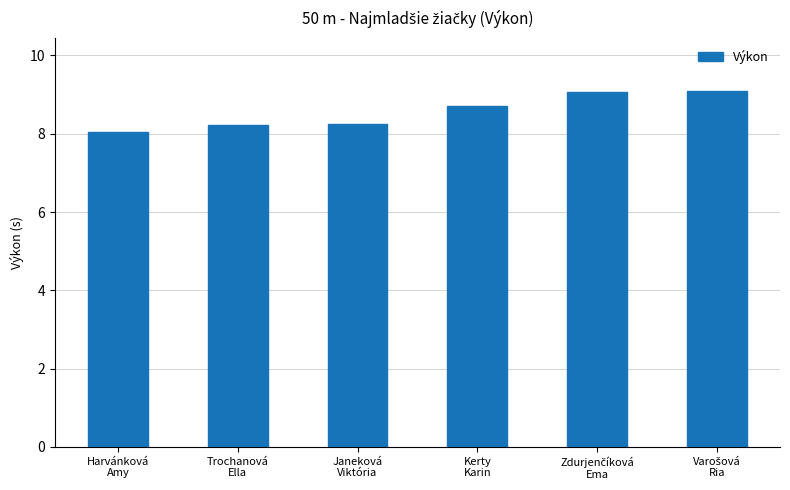

Is it true that the value at Kerty
Karin is 8.7?

True